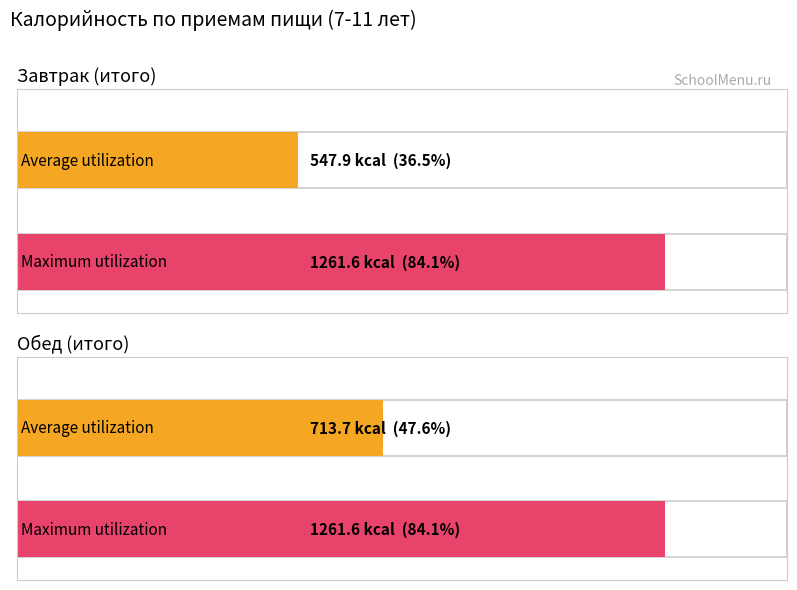

What is the greatest value displayed?

1261.6